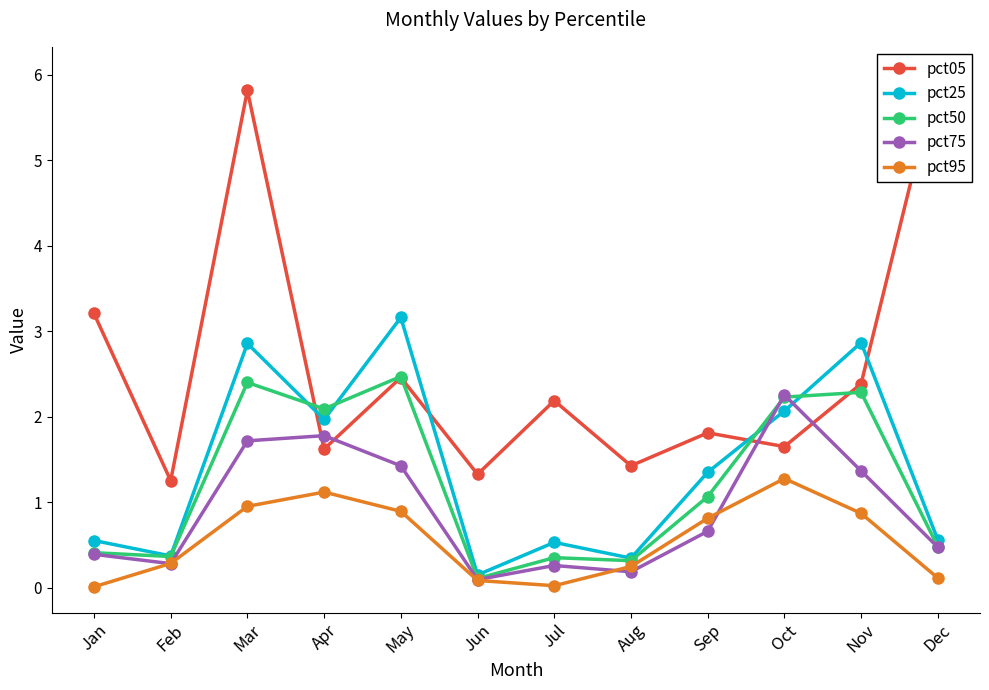

Which series changed the most between May and Jun?

pct25